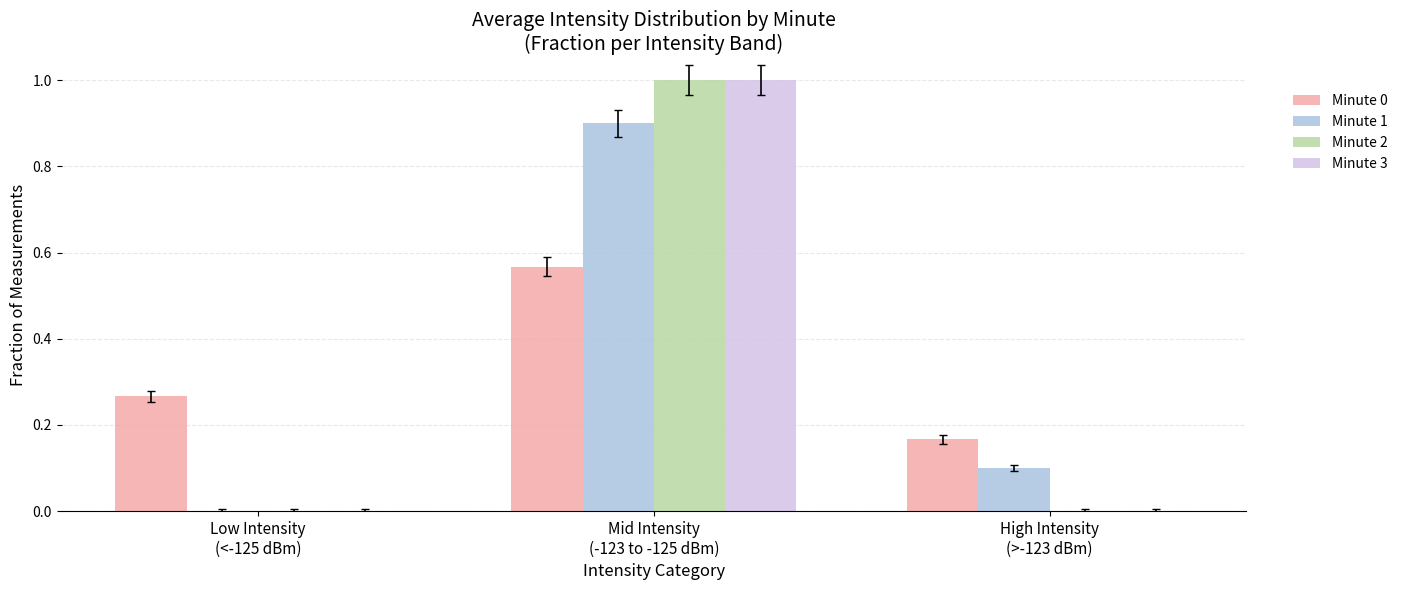

What is the highest value of the Minute 2 series?

1.0